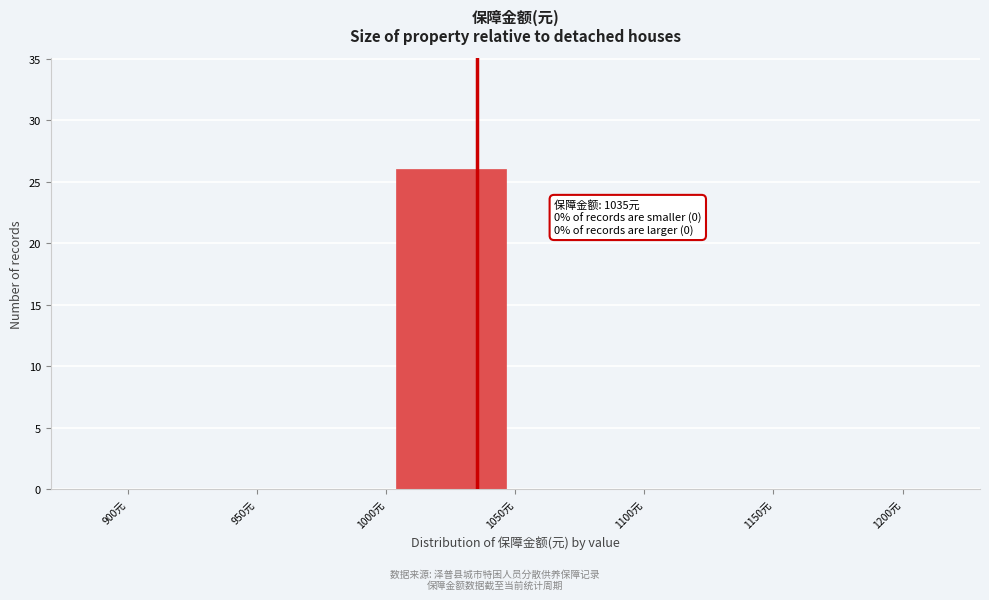

Over which range of the x-axis is the bar tallest?

1000 to 1050